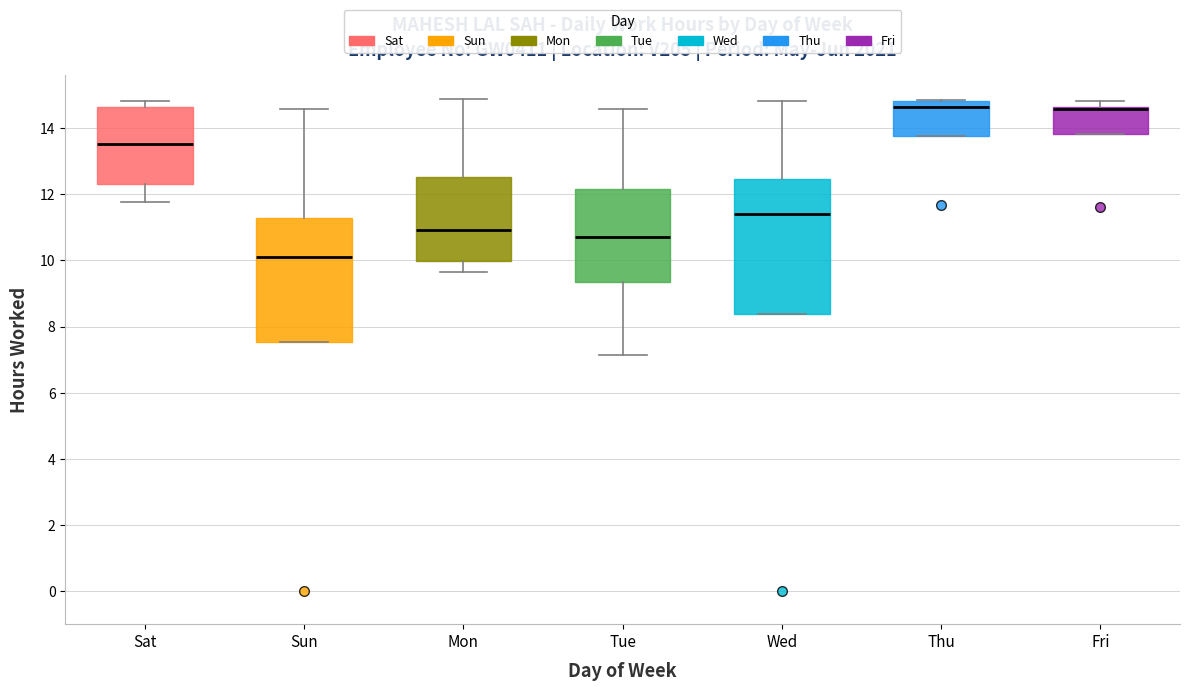

Which box is the tallest, from its lower edge to its upper edge?

Wed